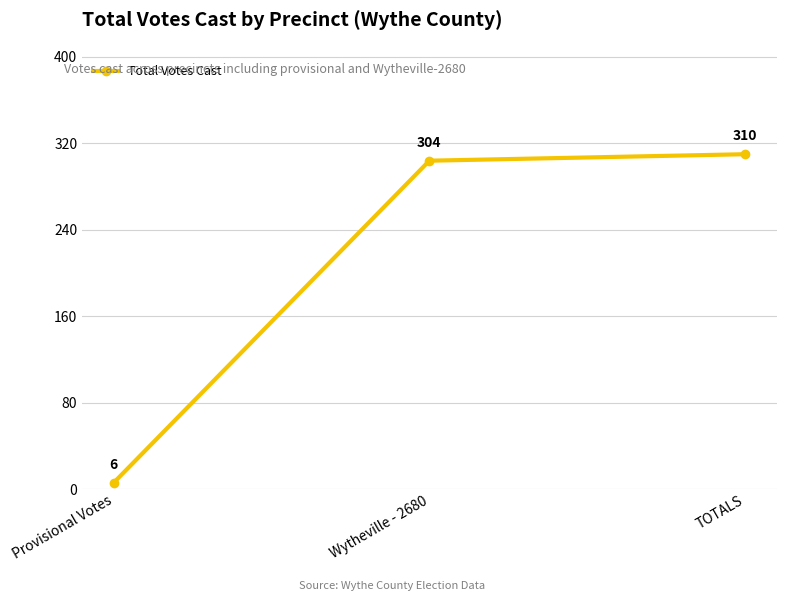

At which category does the chart reach its peak across all series?

TOTALS